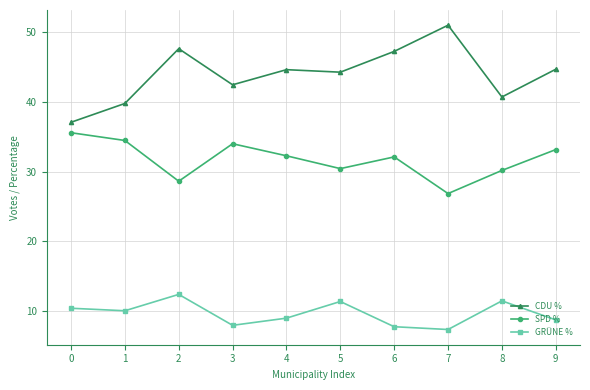

List the series in order of their peak value, highest first.

CDU %, SPD %, GRÜNE %